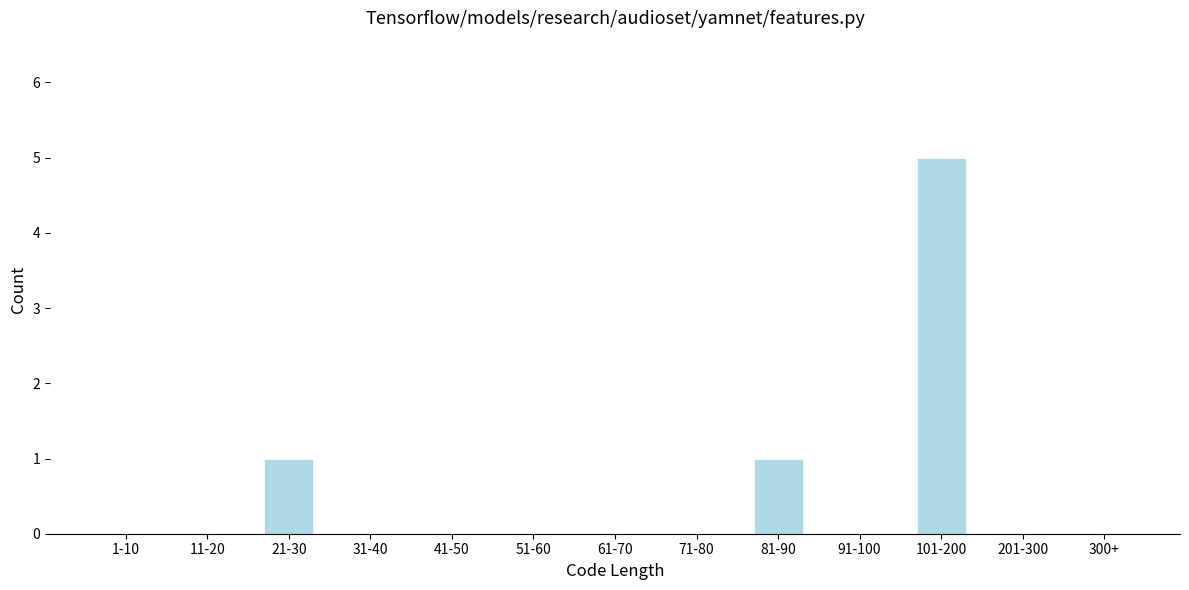

Reading left to right, what are all the values shown in this chart?

1-10=0	11-20=0	21-30=1	31-40=0	41-50=0	51-60=0	61-70=0	71-80=0	81-90=1	91-100=0	101-200=5	201-300=0	300+=0